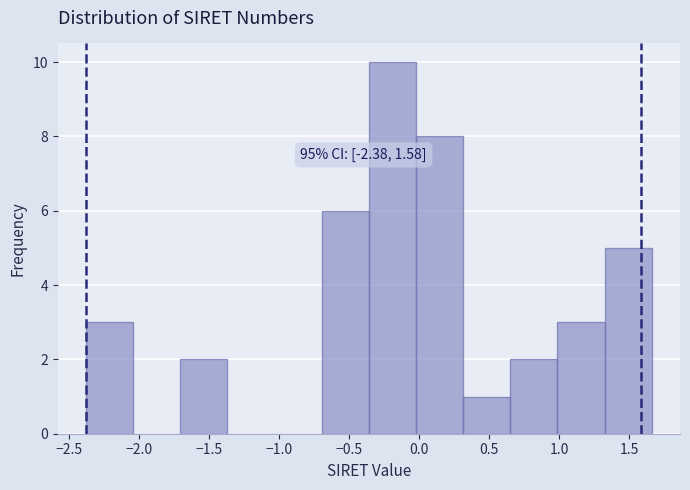

Over which range of the x-axis is the bar tallest?

-0.35 to 0.00